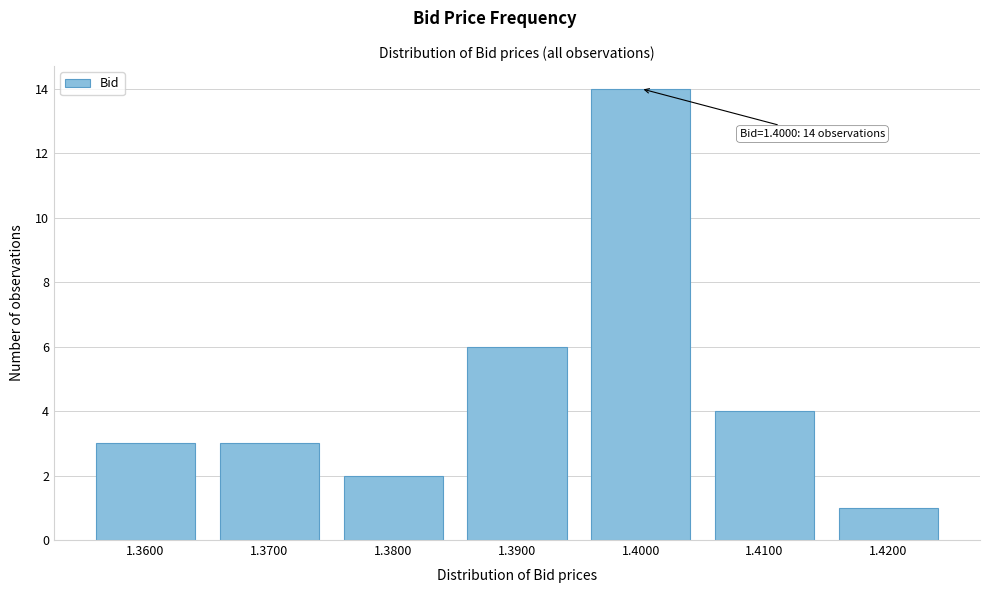

Reading right to left, list all the values displayed in this chart.

1.4200=1	1.4100=4	1.4000=14	1.3900=6	1.3800=2	1.3700=3	1.3600=3